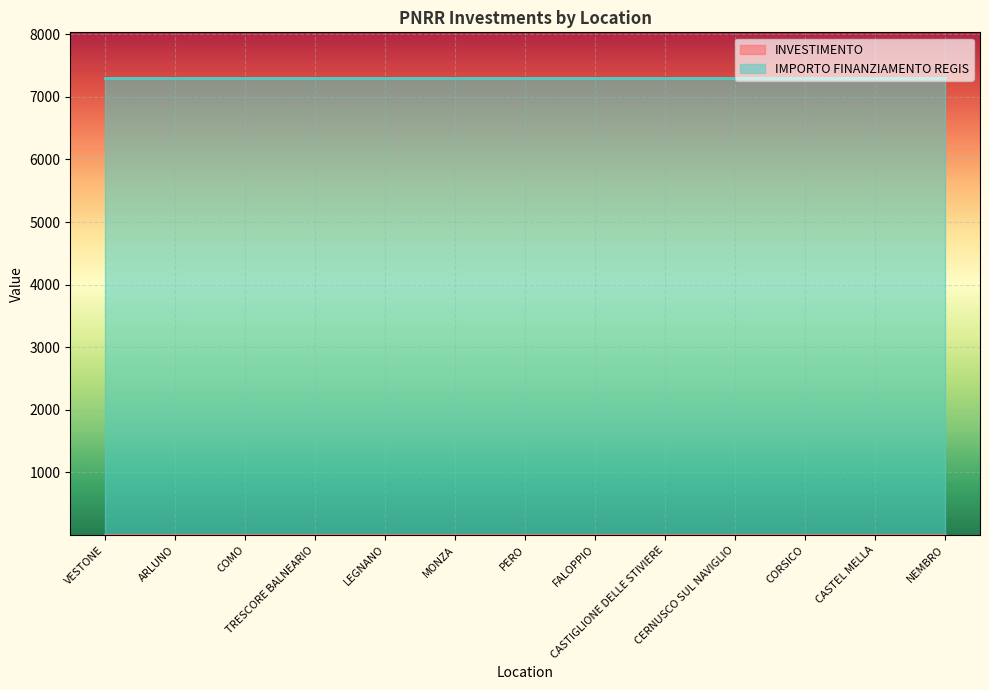

True or false: IMPORTO FINANZIAMENTO REGIS has more than 1 interior local peaks.

False